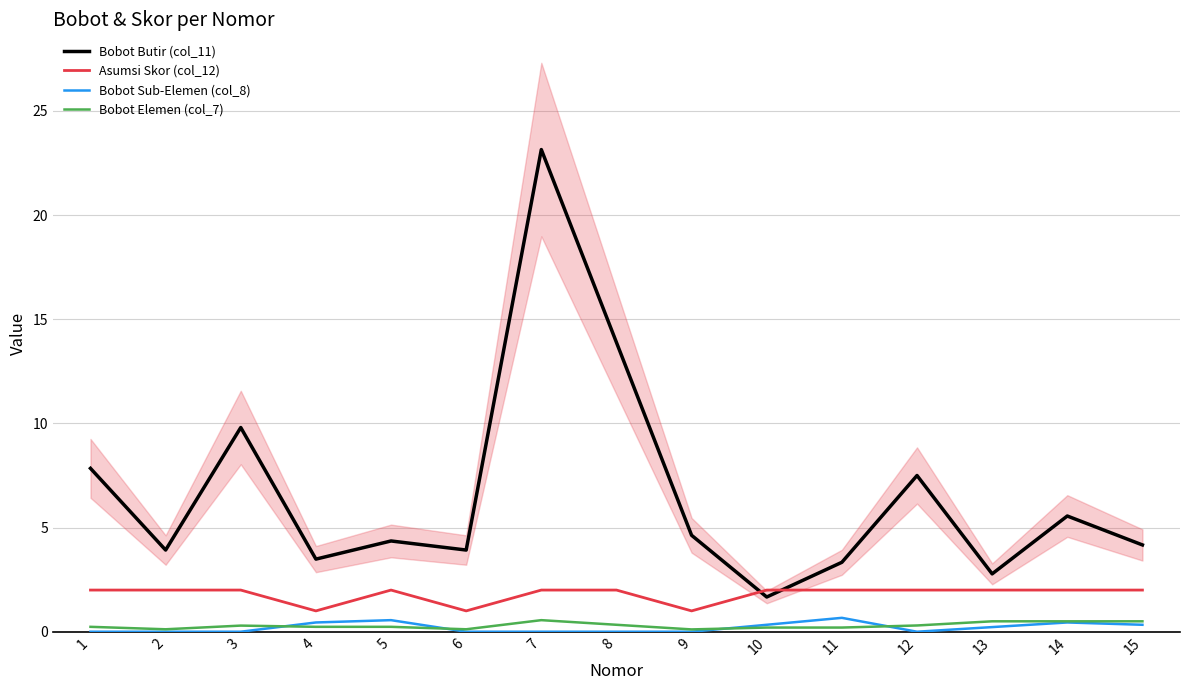

List the labels in order of Bobot Butir (col_11) value, largest first.

7, 8, 3, 1, 12, 14, 9, 5, 15, 2, 6, 4, 11, 13, 10